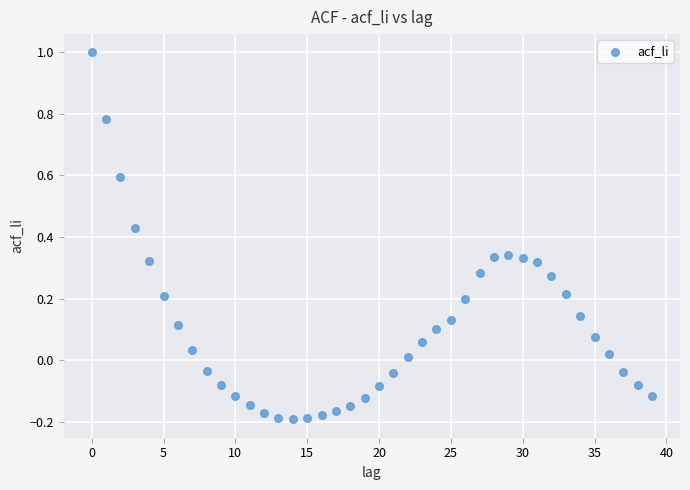

What is the range of Y values (max minus min)?

1.2